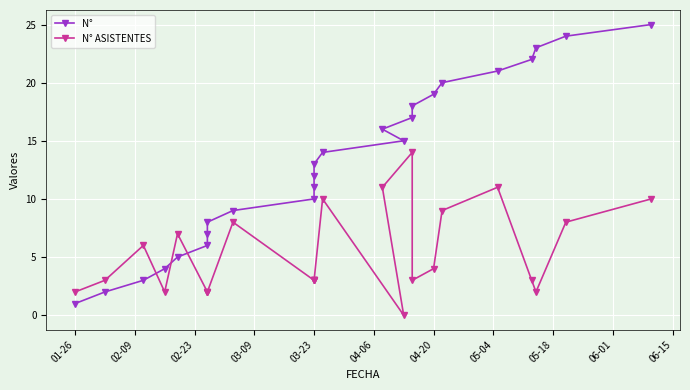

How many data points in N° are above 13?

12